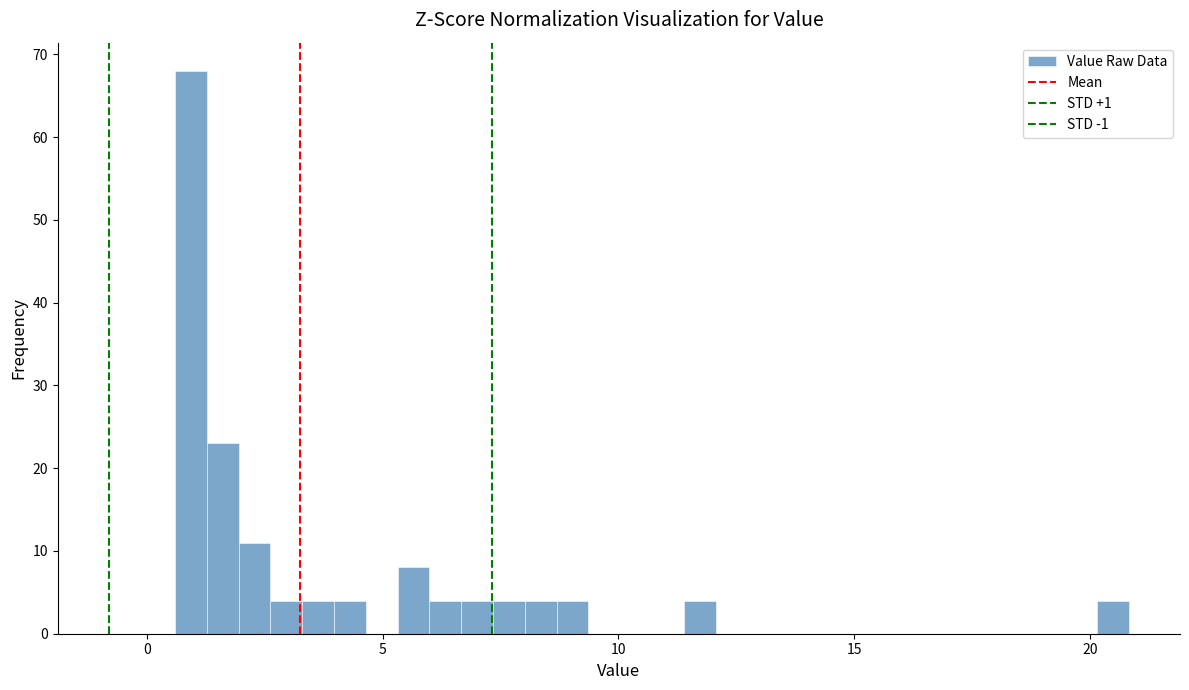

Around what value on the x-axis is the tallest bar? Give the approximate position of its centre, as read against the axis.

1.0